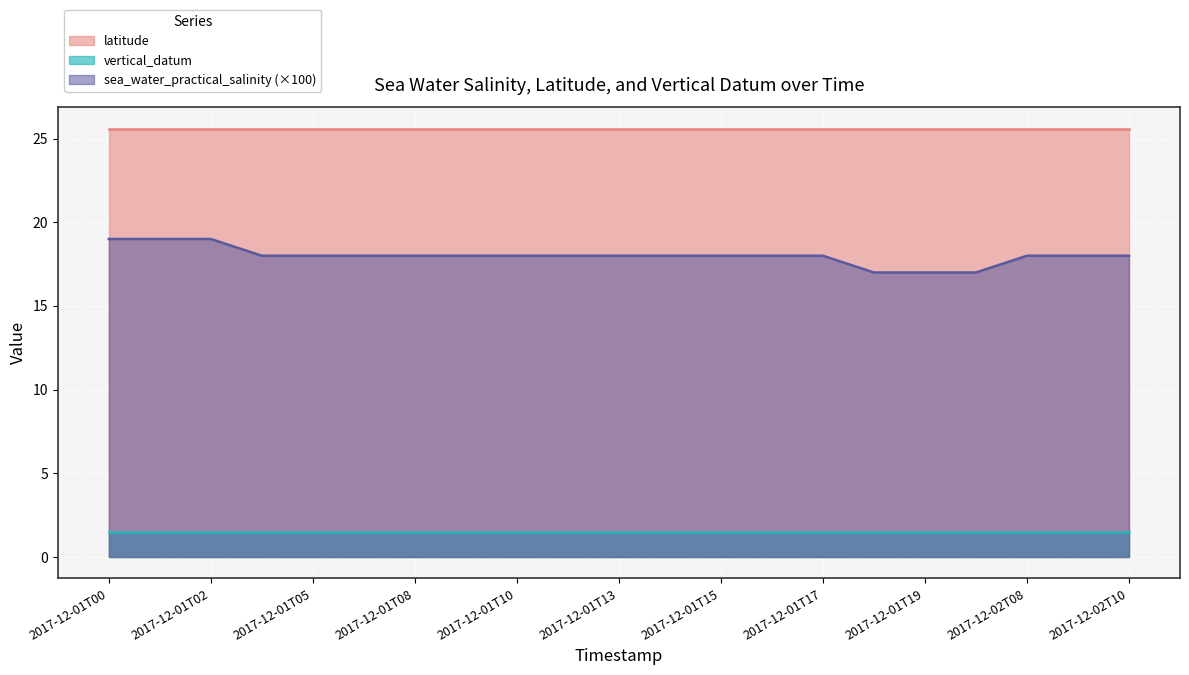

What is the spread (max minus min) of values at 2017-12-01T10?

24.1